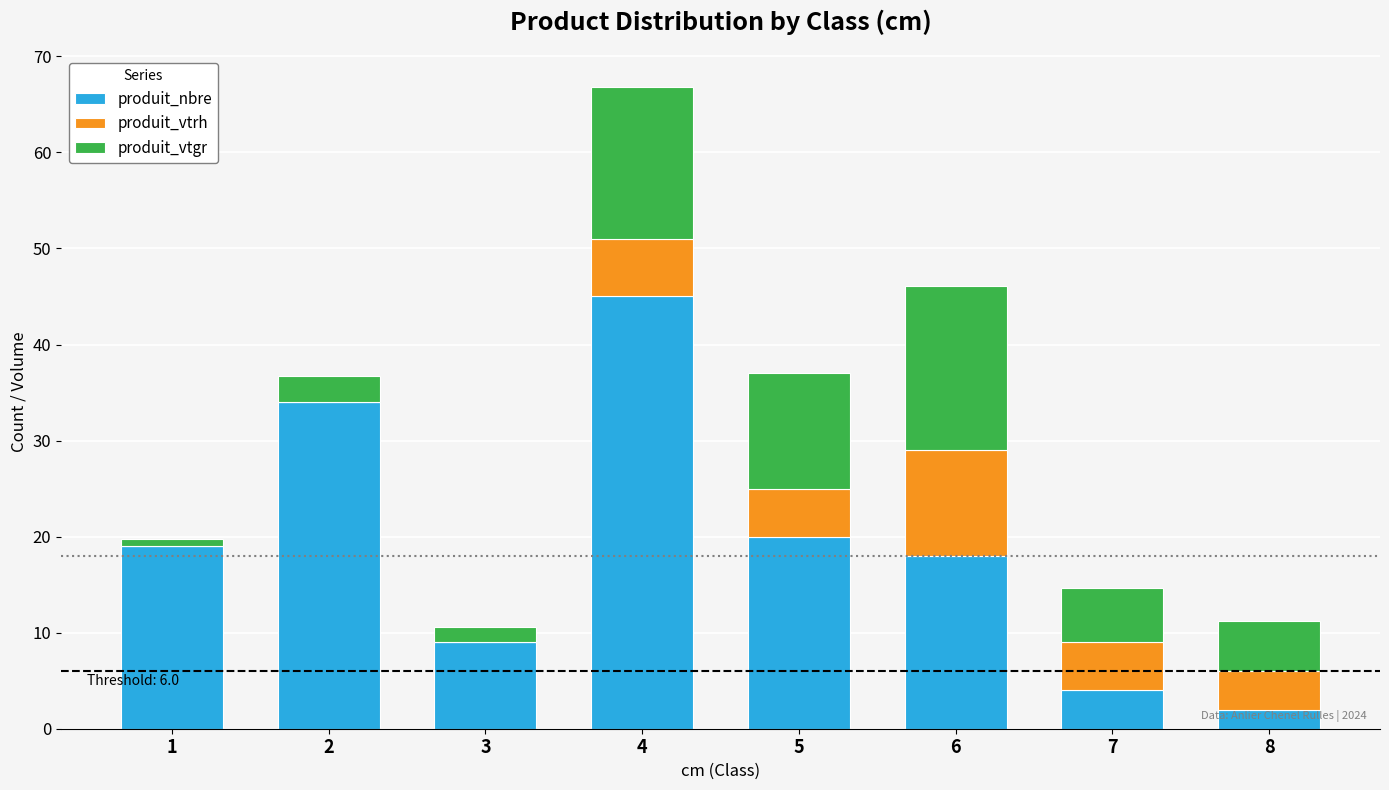

What is the maximum value for produit_nbre?

45.0